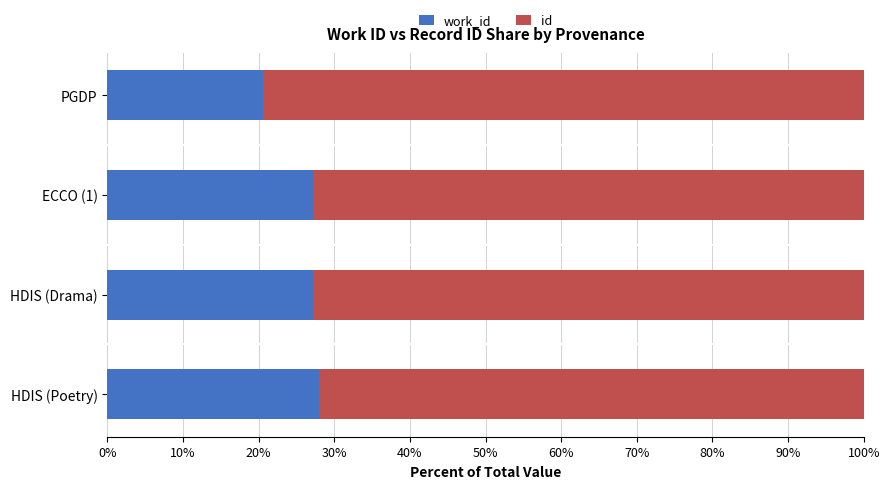

What is the total value across all series at HDIS (Poetry)?

100.0